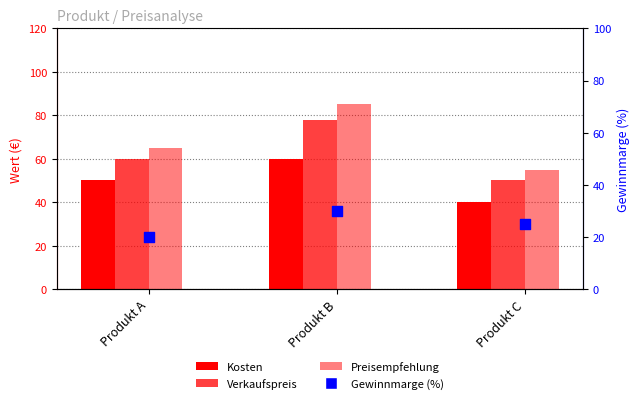

What is the total value across all series at Produkt A?

195